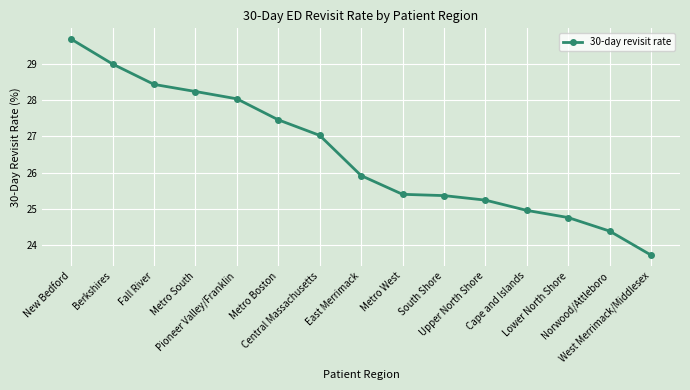

At which label is the value closest to 26?

East Merrimack